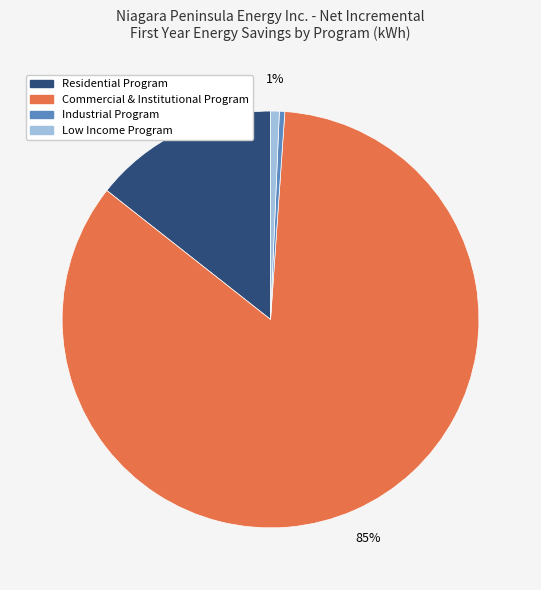

How many segments does this pie chart have?

4